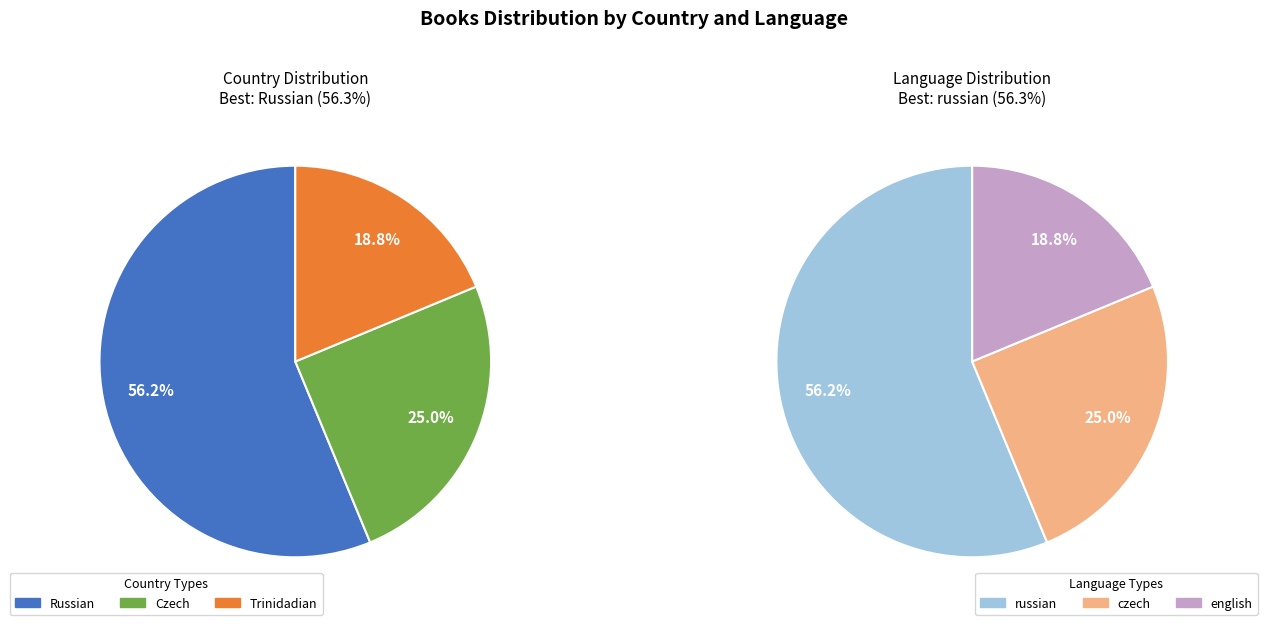

To the nearest percent, what percentage of the pie is Trinidadian?

19%